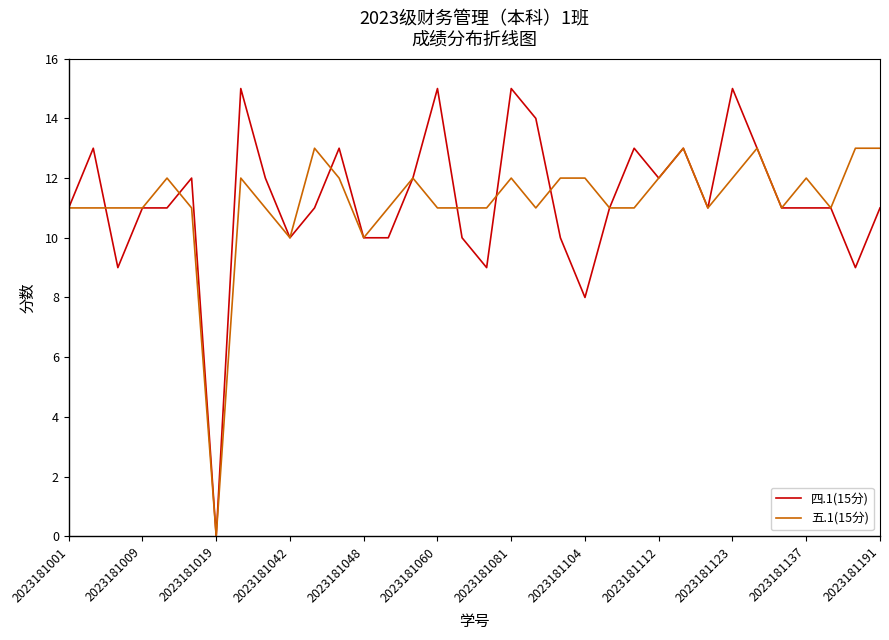

Which series has the widest spread of values?

四.1(15分)